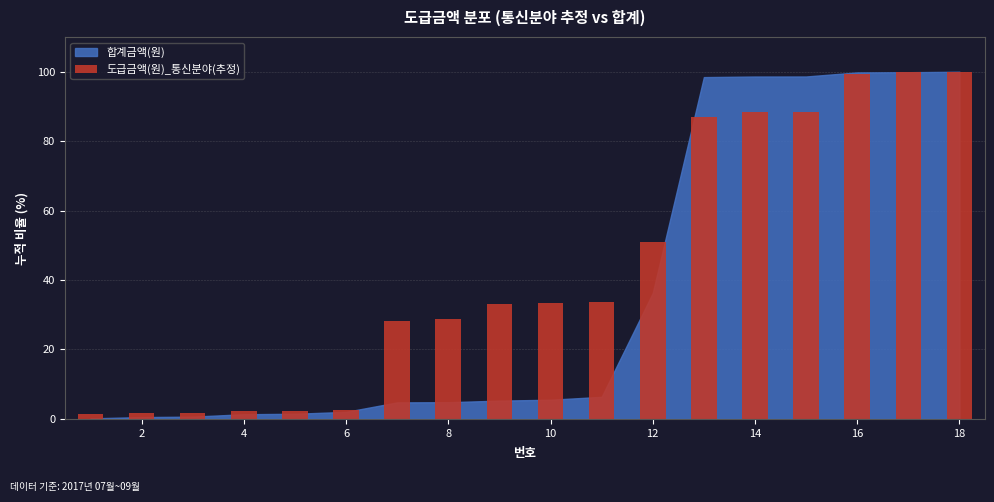

What is the greatest value displayed?

100.0